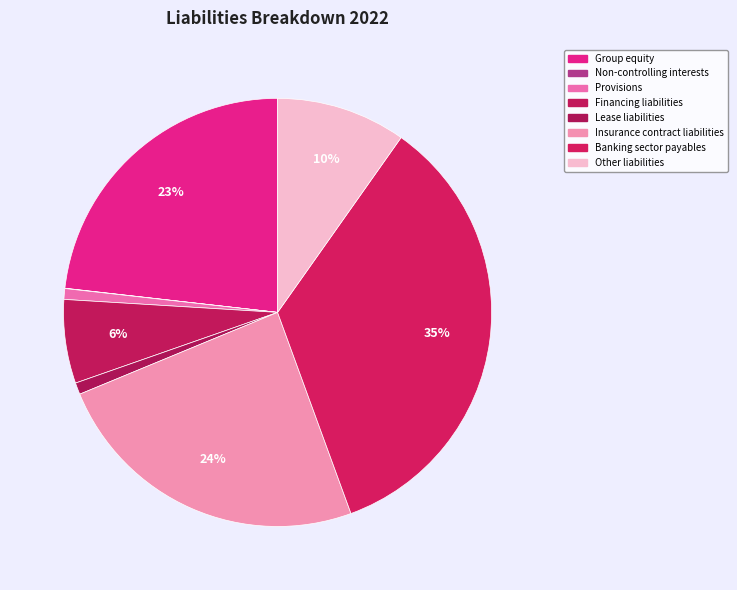

What is the change in value from Lease liabilities to Other liabilities?

+752558